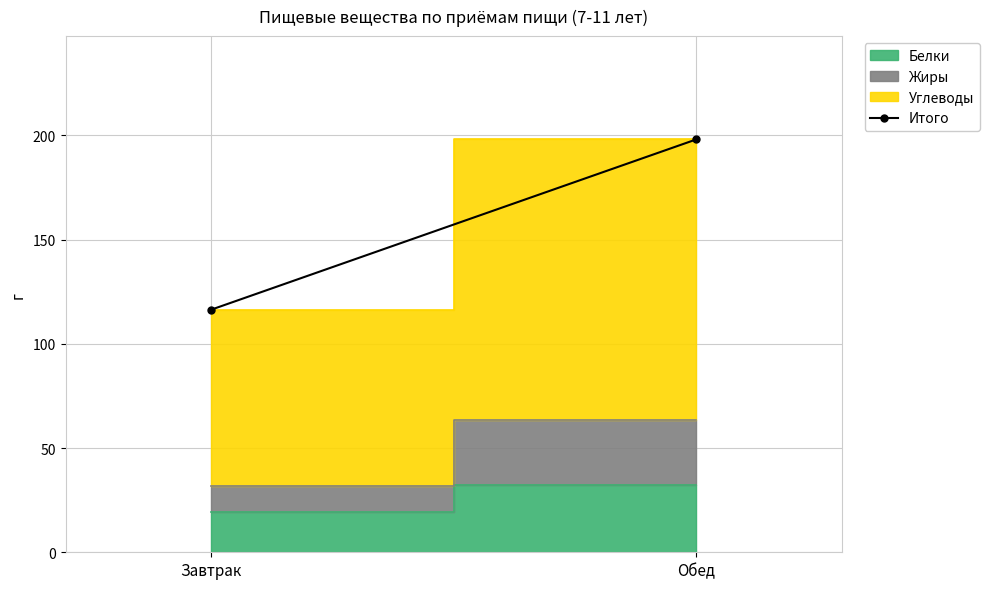

Between Обед and Завтрак, which is larger?

Обед